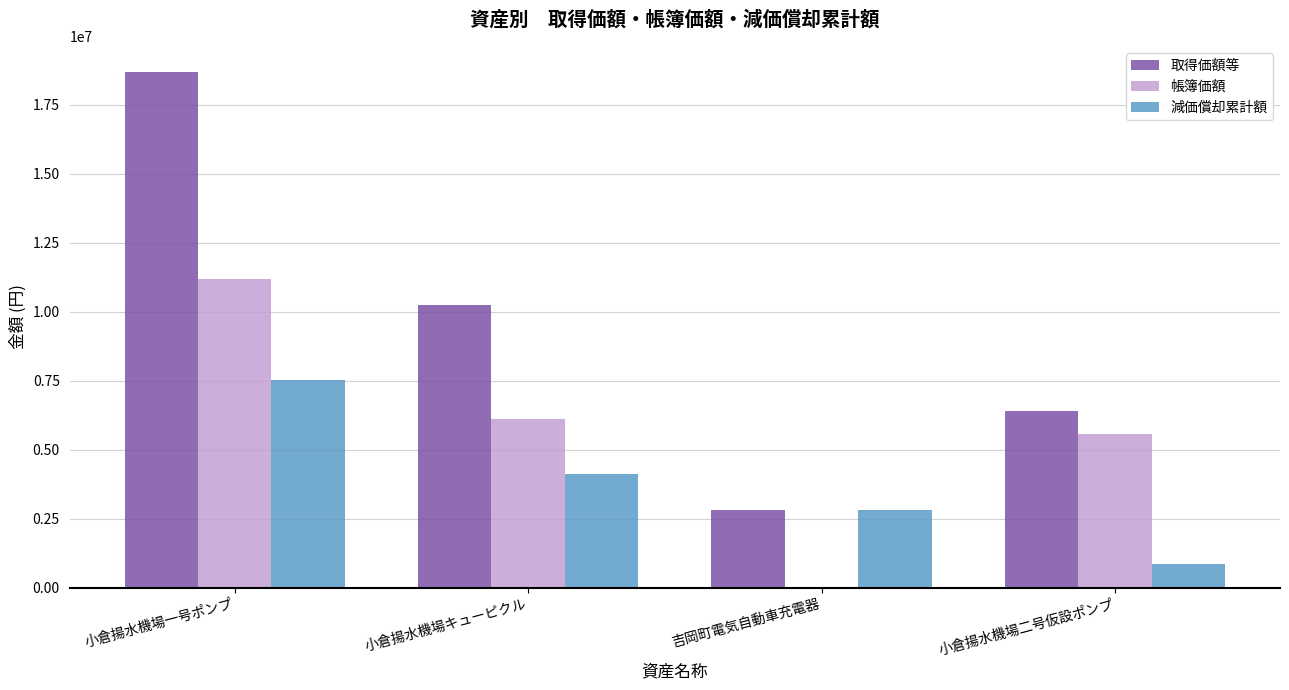

Which category has the highest value in the 取得価額等 series?

小倉揚水機場一号ポンプ